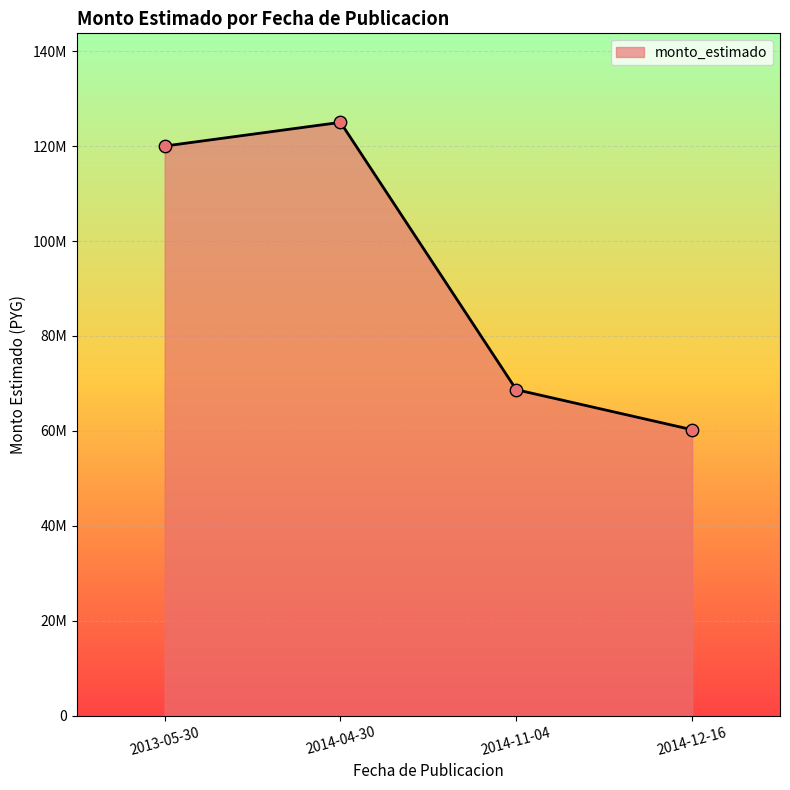

Does the chart have visible grid lines?

Yes